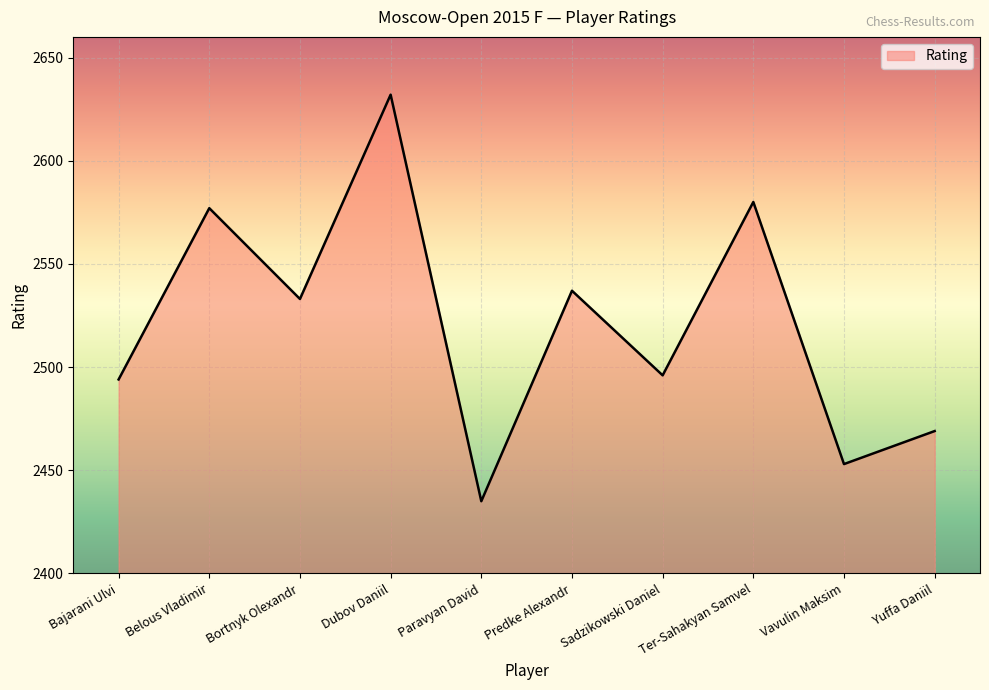

Reading left to right, transcribe all the data shown in this chart.

Bajarani Ulvi=2494	Belous Vladimir=2577	Bortnyk Olexandr=2533	Dubov Daniil=2632	Paravyan David=2435	Predke Alexandr=2537	Sadzikowski Daniel=2496	Ter-Sahakyan Samvel=2580	Vavulin Maksim=2453	Yuffa Daniil=2469